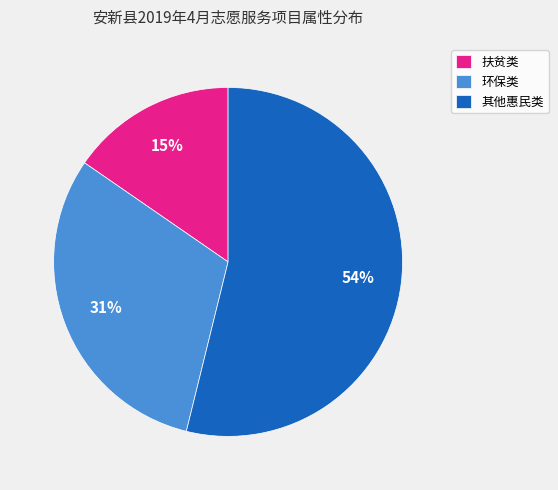

Combined, do 扶贫类 and 其他惠民类 account for over 50%?

Yes